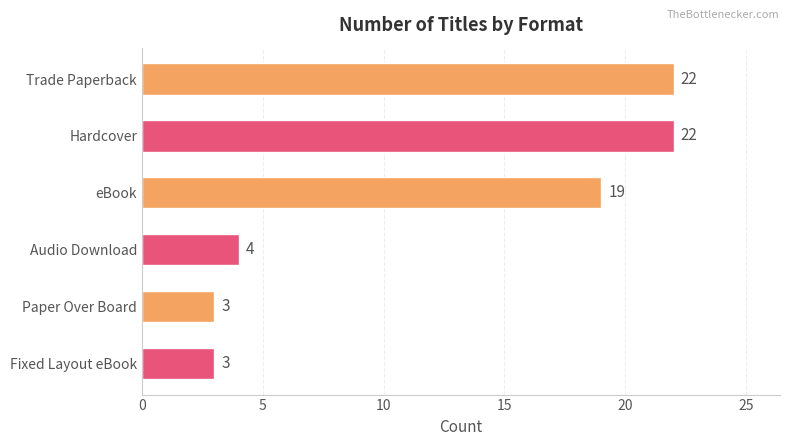

What is the difference between the values at Hardcover and Audio Download?

18